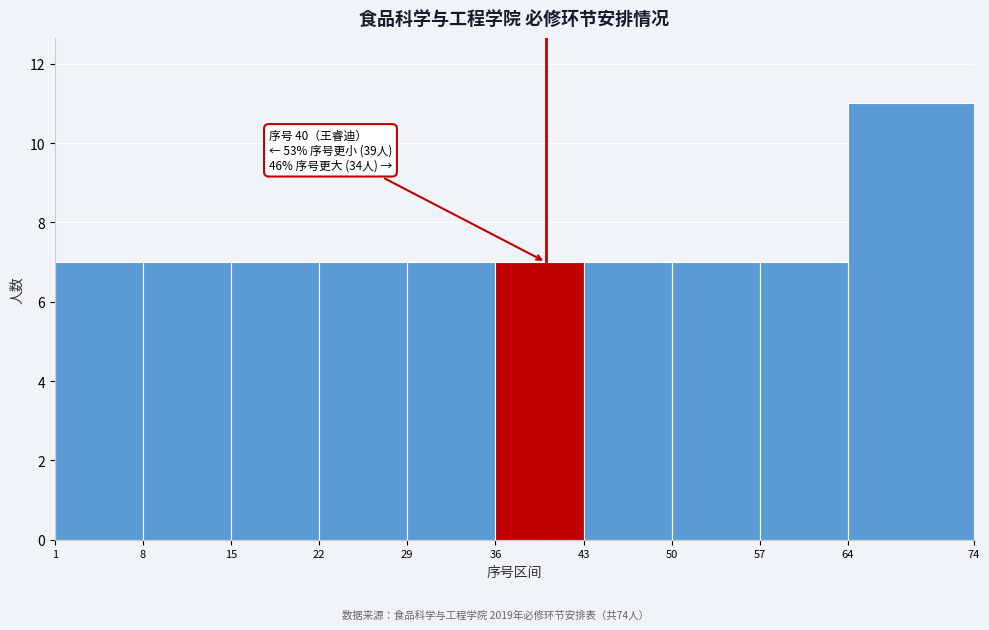

Which range on the x-axis has the tallest bar?

64 to 74